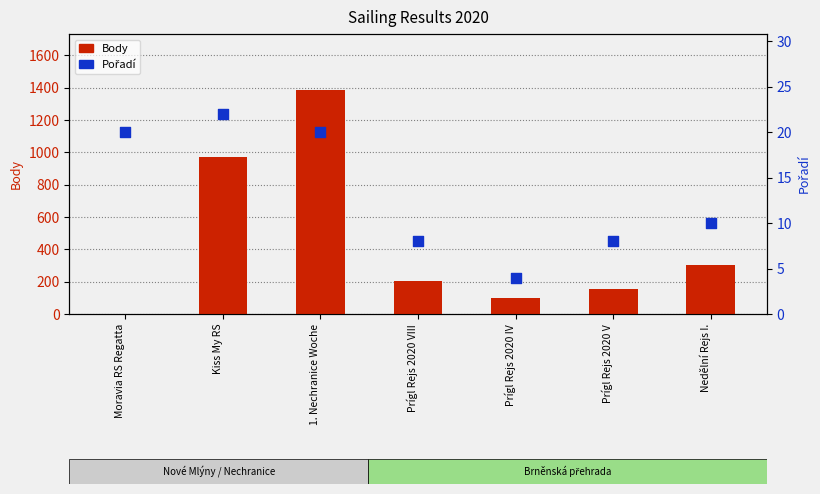

What are all the series names shown in the legend?

Body, Pořadí